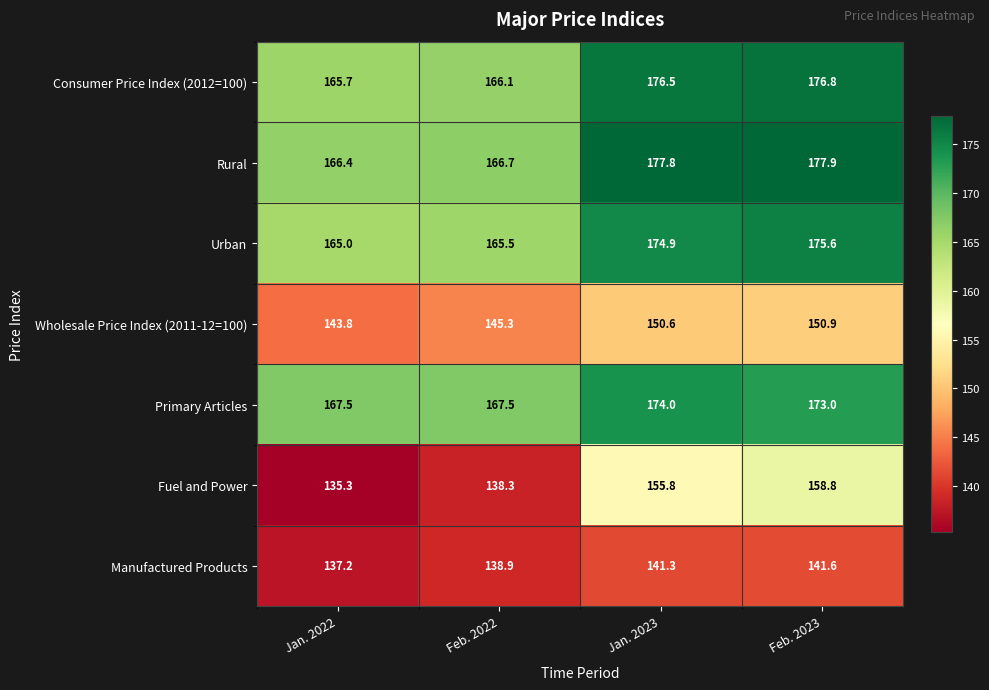

The Primary Articles series shows 65.2 at Jan. 2022. True or false?

False